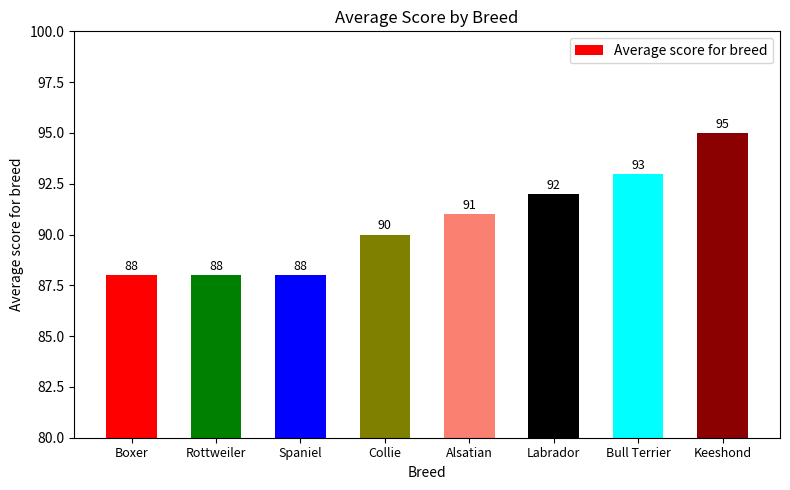

Reading left to right, transcribe all the data shown in this chart.

88	88	88	90	91	92	93	95